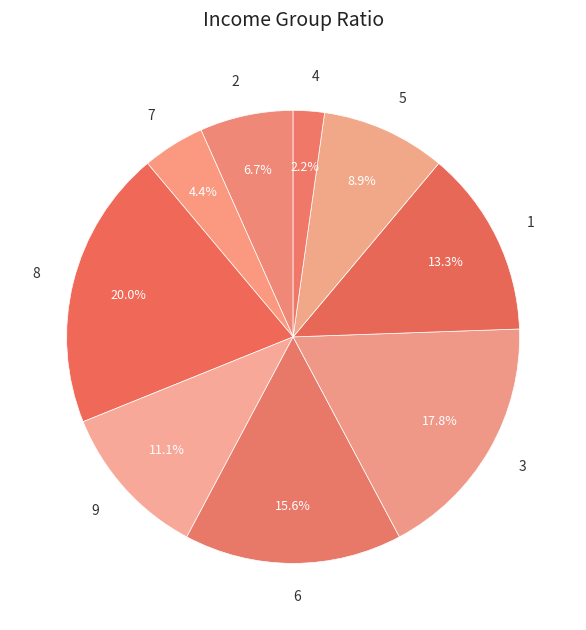

The 8 slice represents 10% of the pie. True or false?

False